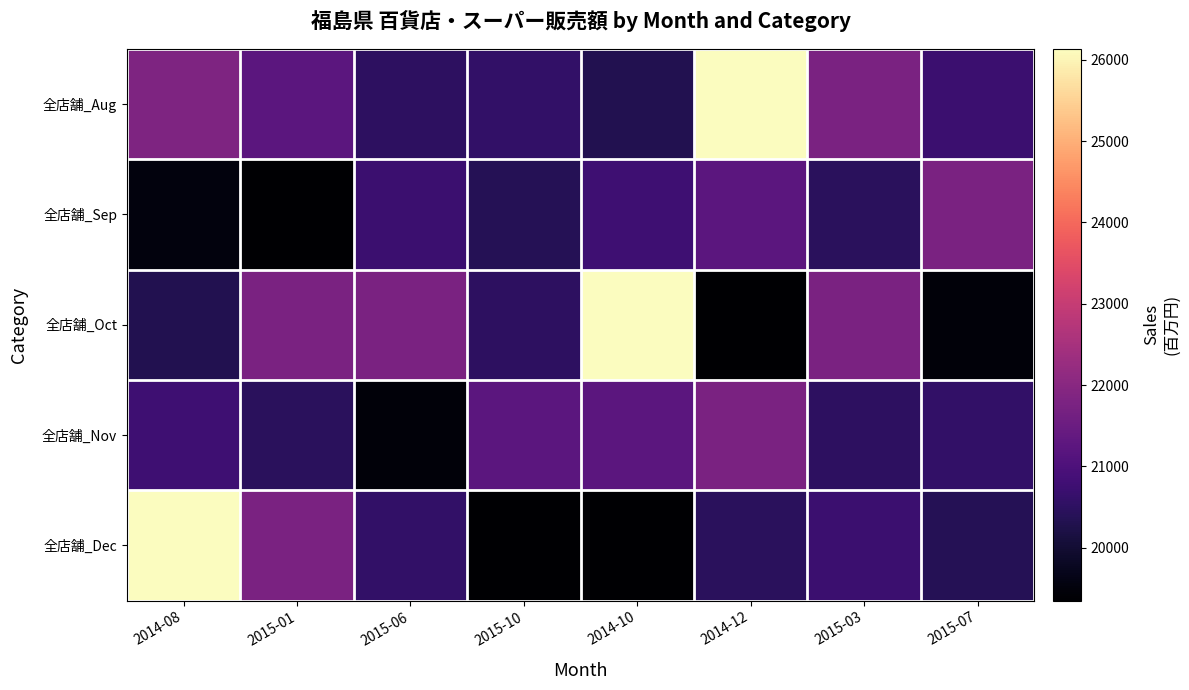

At which category does the chart reach its peak across all series?

2014-12